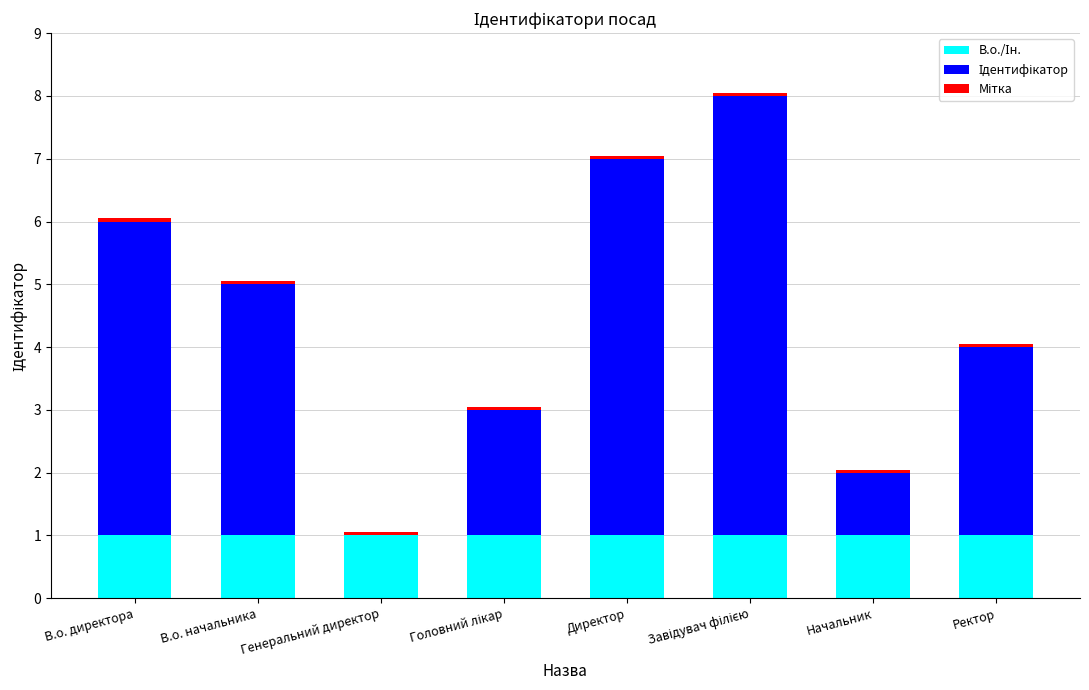

At how many categories does at least one series exceed 5?

2